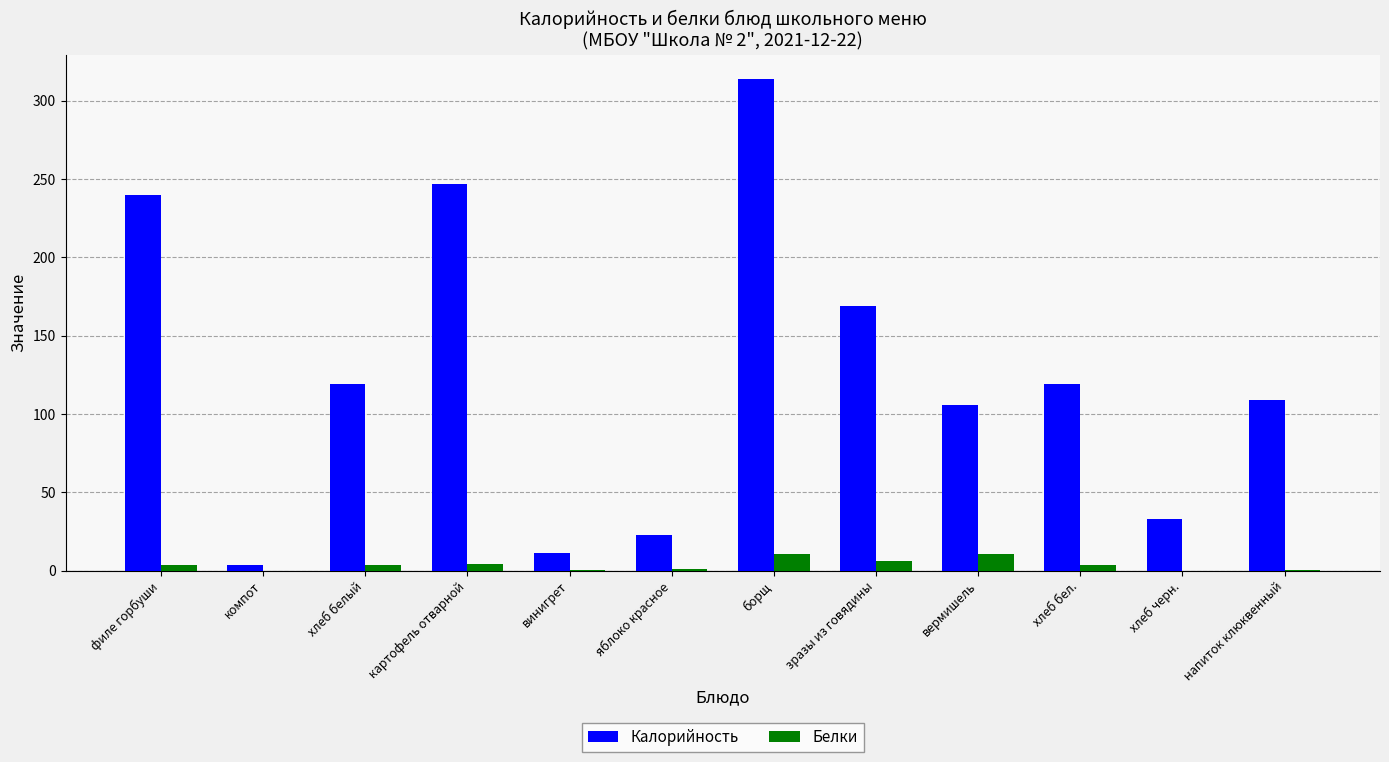

Which category has the highest value in the Калорийность series?

борщ